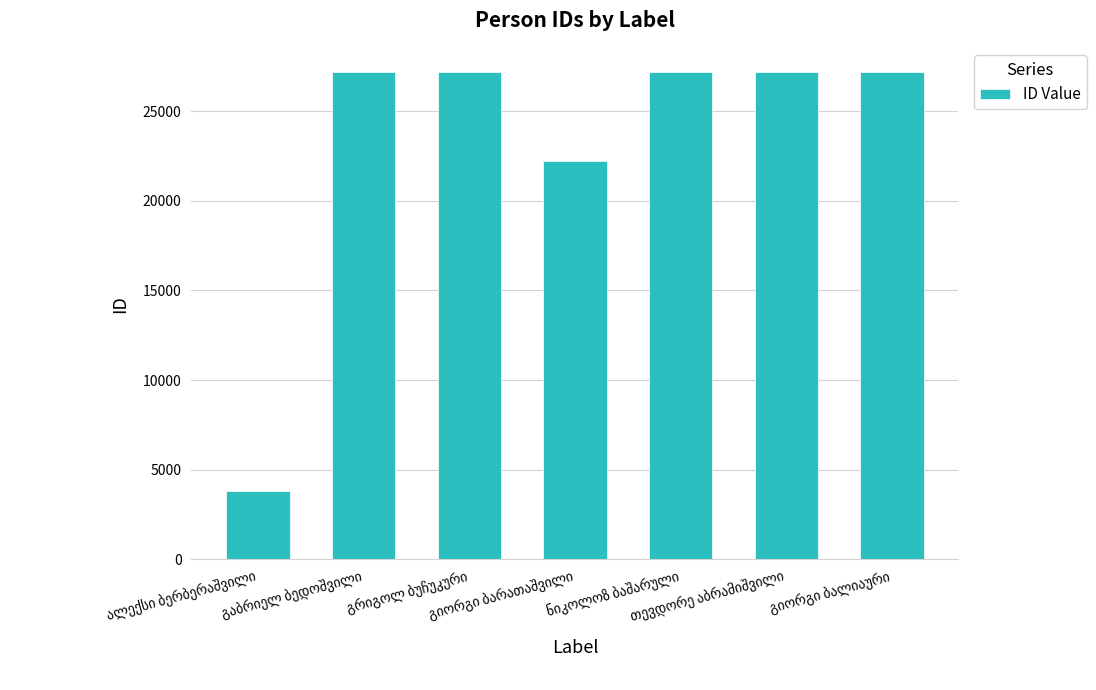

What is the average value?

23115